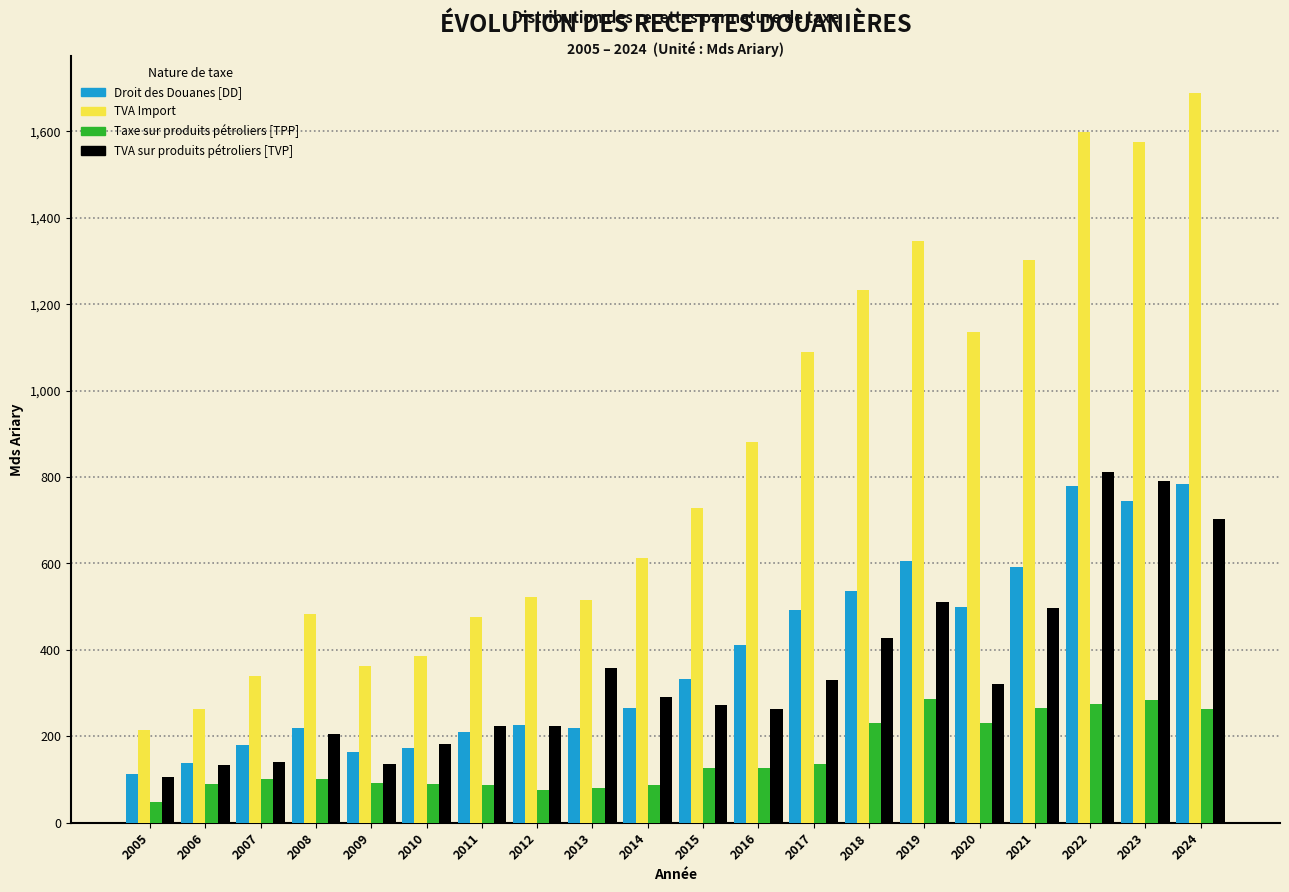

Which category has the highest value across all series?

2024